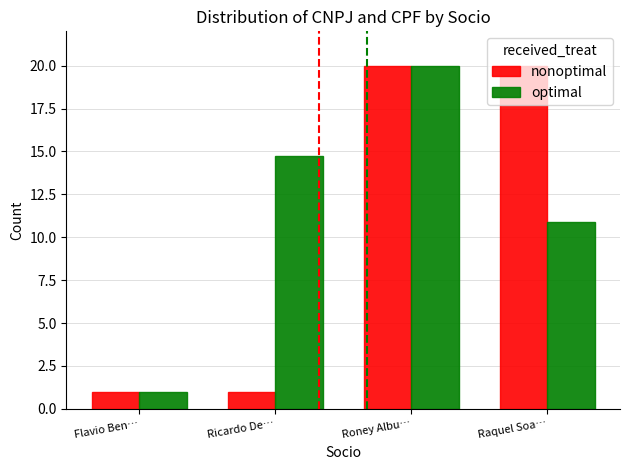

Read the optimal value at Ricardo De….

14.7